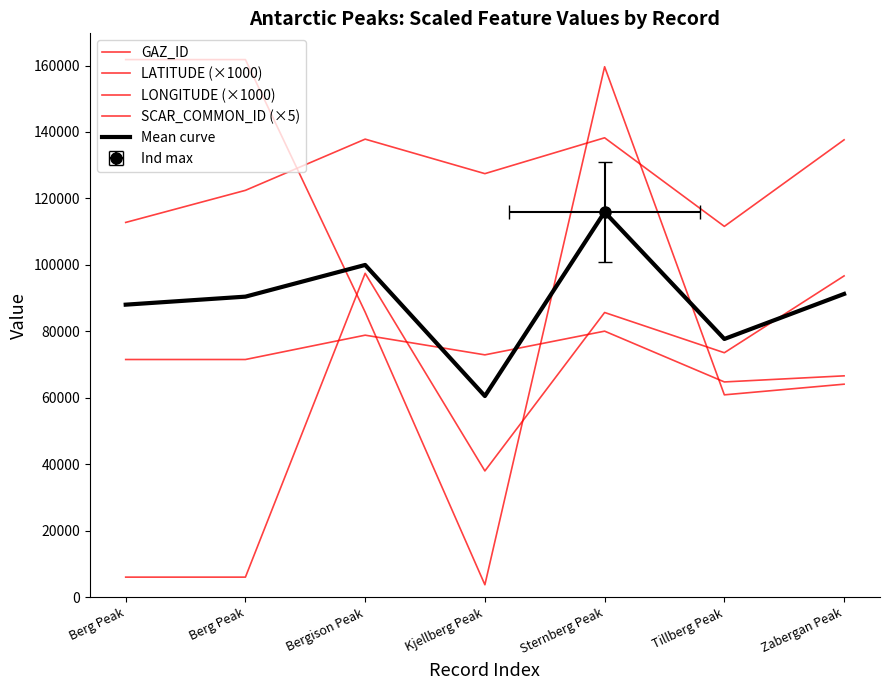

What is the highest value of the LATITUDE (×1000) series?

80065.6